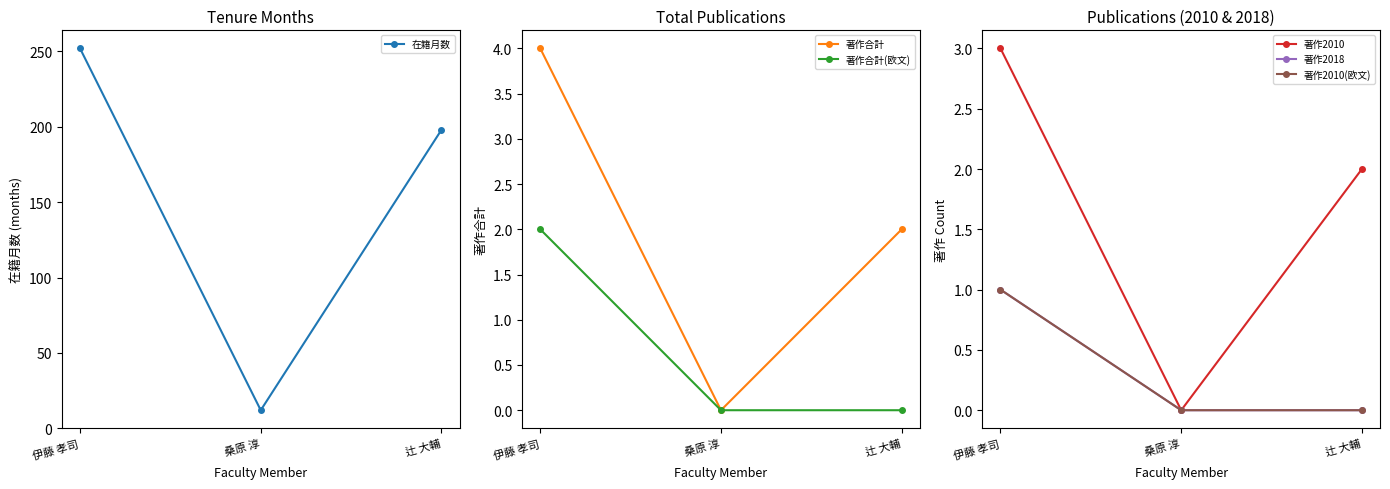

Rank the series at 辻 大輔 from lowest to highest value.

著作合計(欧文), 著作2018, 著作2010(欧文), 著作合計, 著作2010, 在籍月数